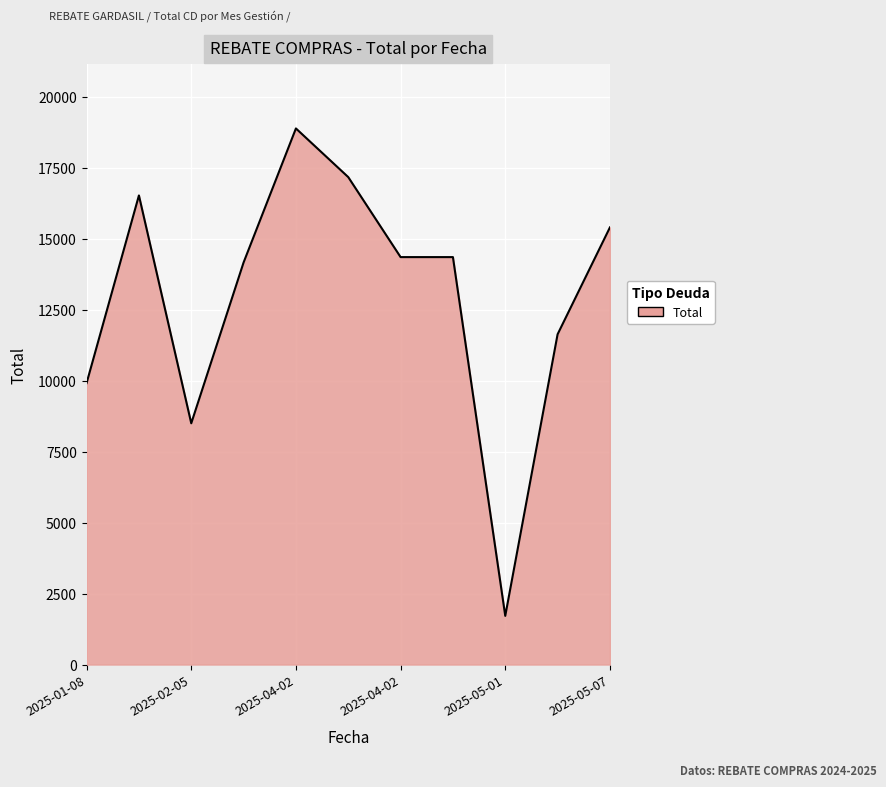

What is the difference between the maximum and minimum values?

17165.7